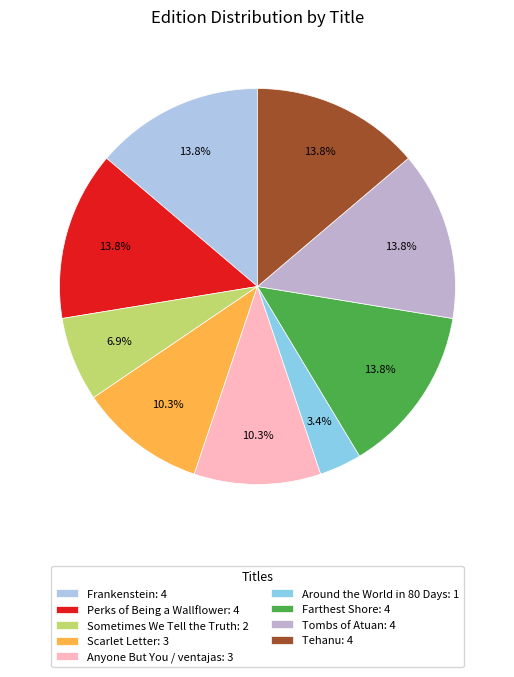

Does any single category account for the majority?

No